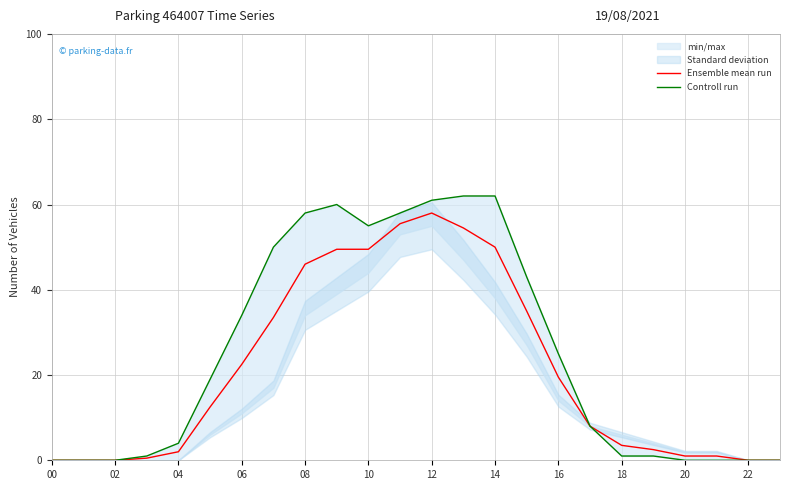

What is the difference between the maximum and second lowest values in the Controll run series?

62.0